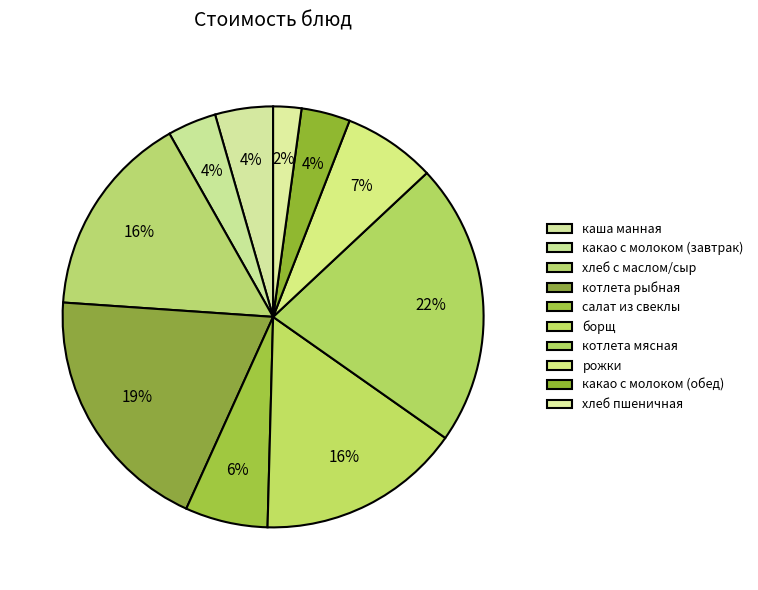

Does рожки represent more than half of the total?

No